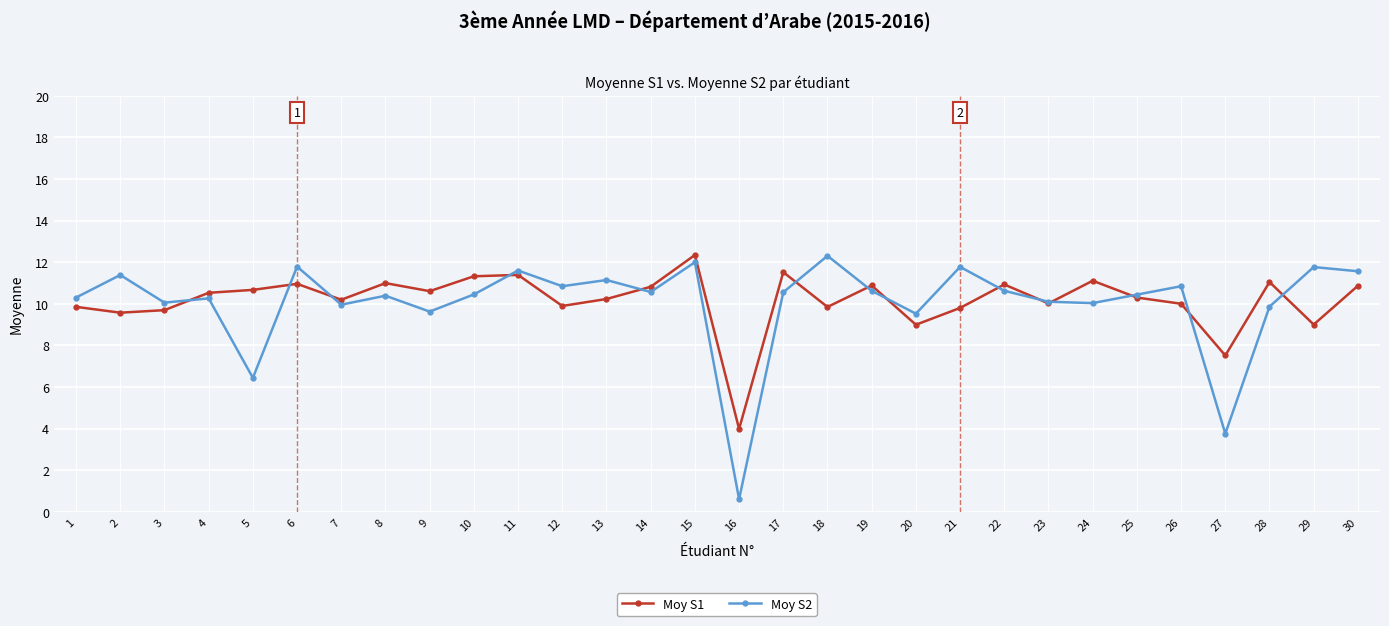

Is the value of Moy S1 at 19 greater than the value of Moy S2 at 3?

Yes